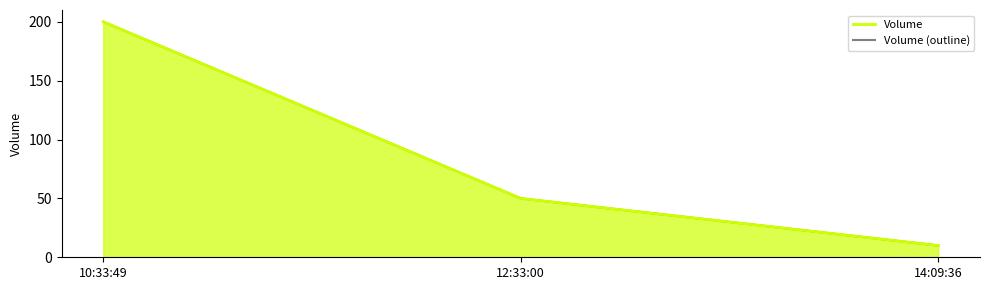

How many Volume values are between 10 and 200?

3